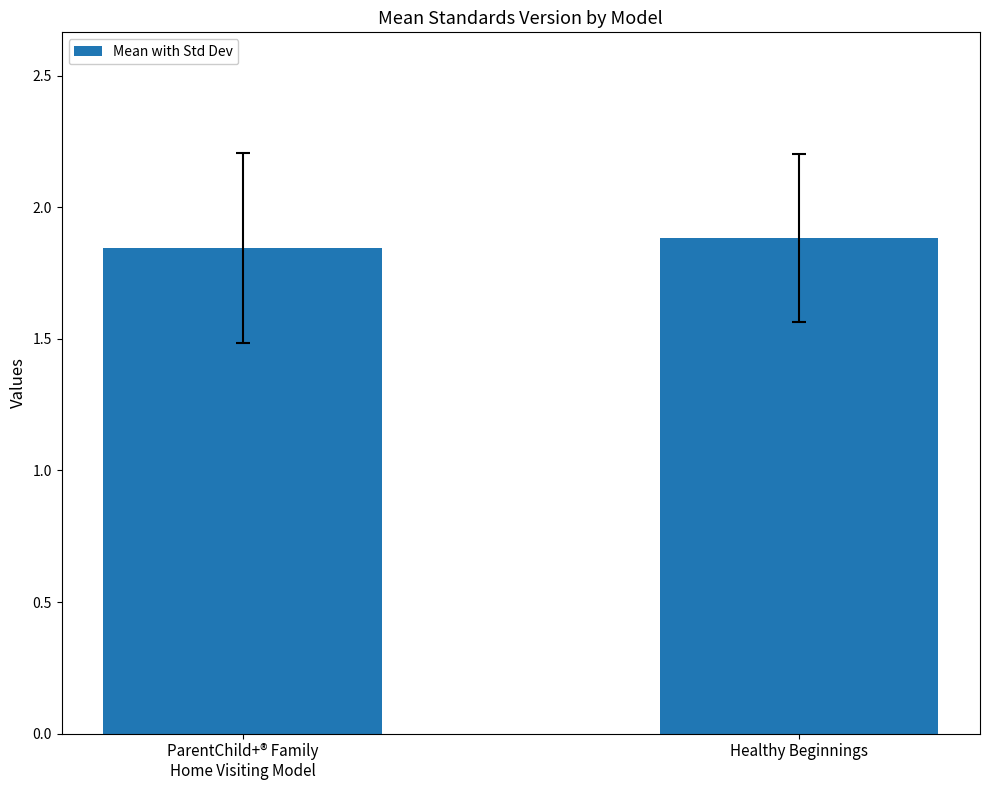

Does the chart contain any negative values?

No